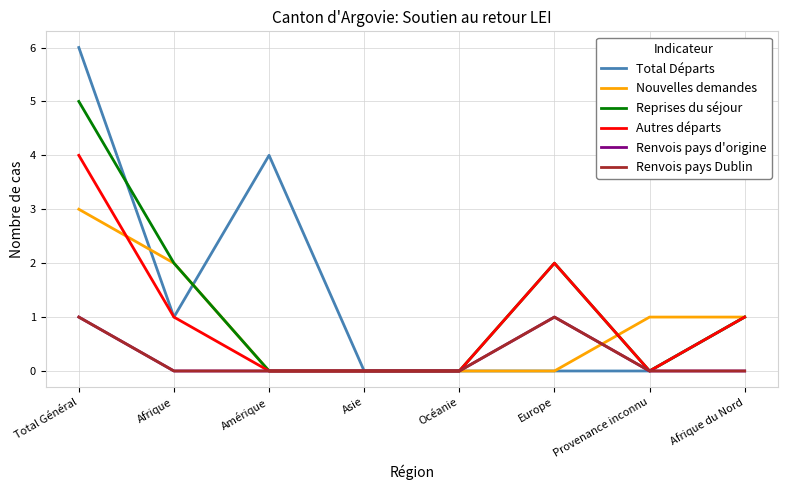

Which category has the lowest value in the Total Départs series?

Asie